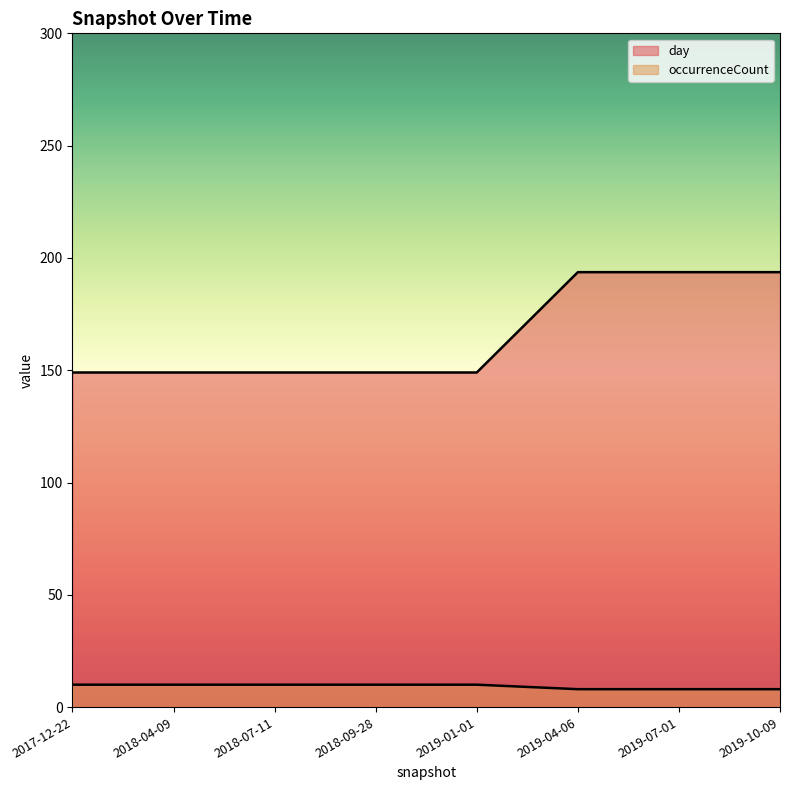

What are all the series names shown in the legend?

day, occurrenceCount